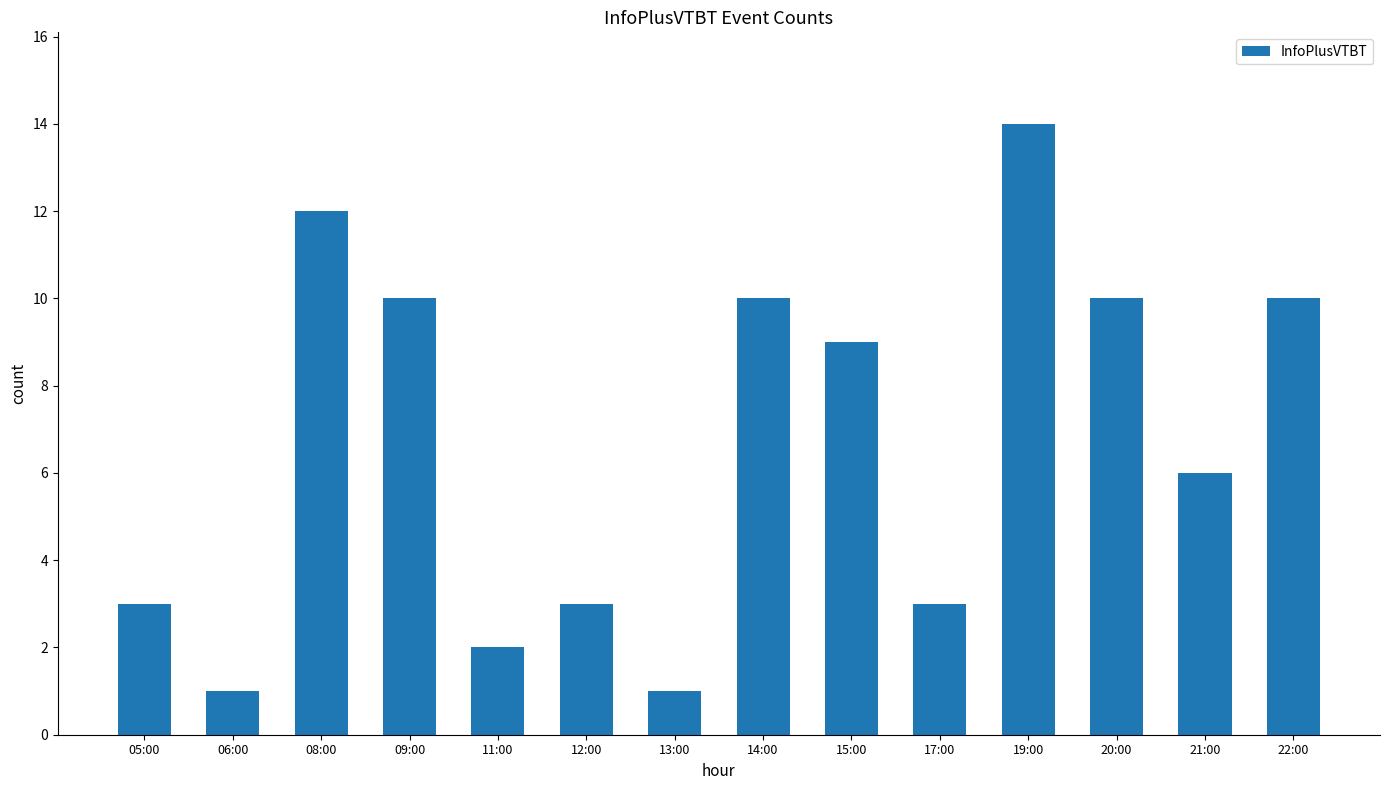

What is the greatest value displayed?

14